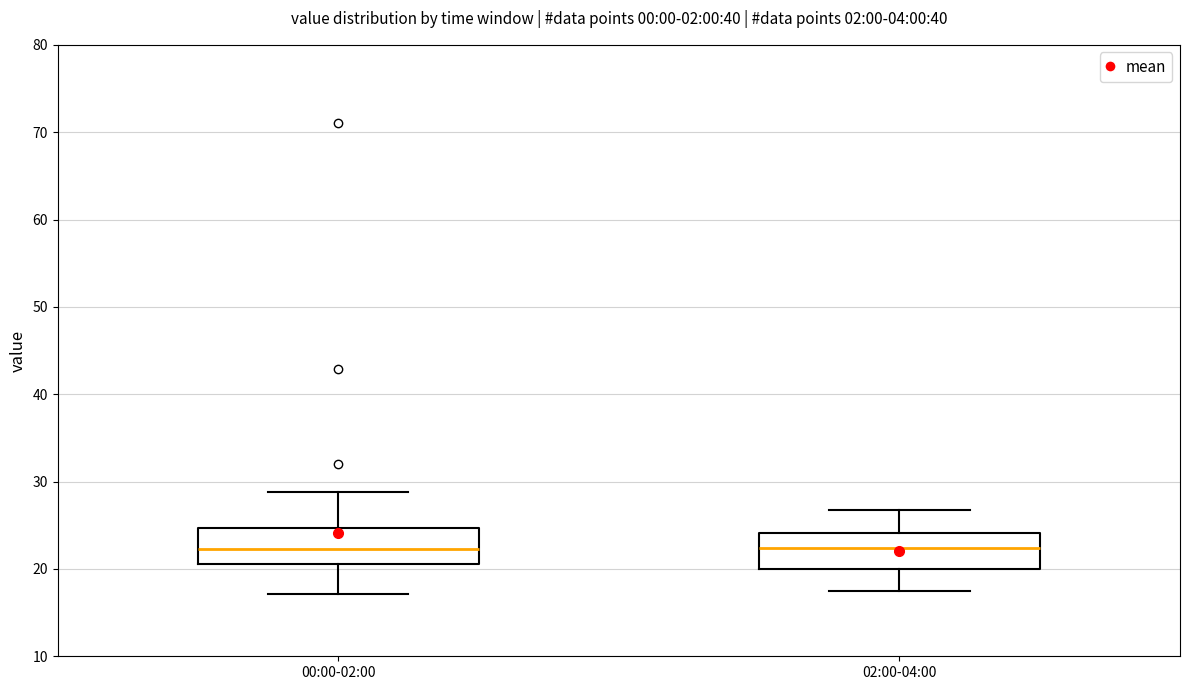

Reading left to right, transcribe this box plot: for each box, give where its median line is, the range the box spans, and where its two whiskers end, as read against the y-axis. The values are not printed on the chart, so give them approximately, as read against the axis.

00:00-02:00: median 22, box 21 to 25, whiskers 17 to 29
02:00-04:00: median 22, box 20 to 24, whiskers 18 to 27